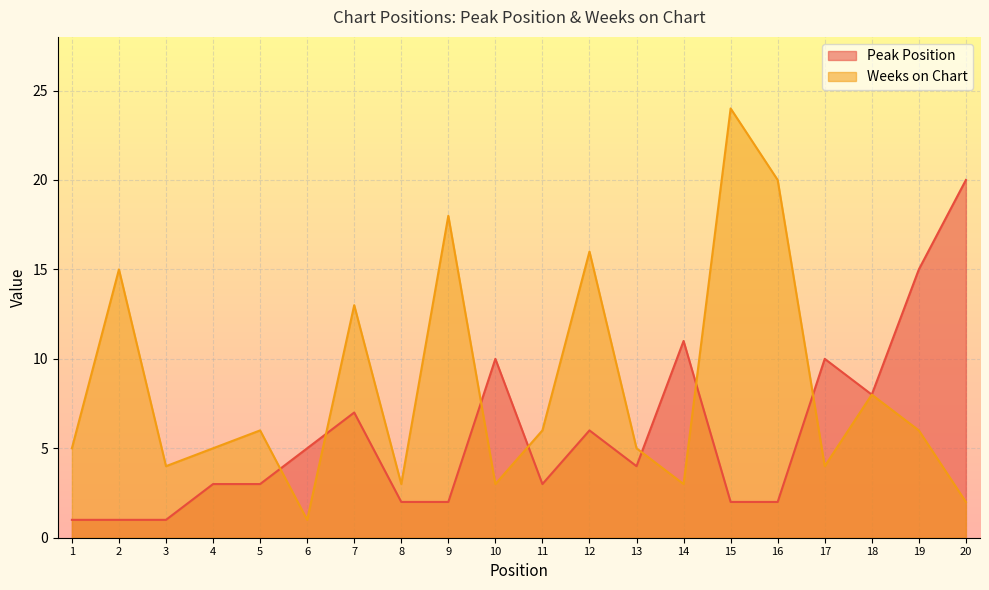

At how many categories does at least one series exceed 23?

1